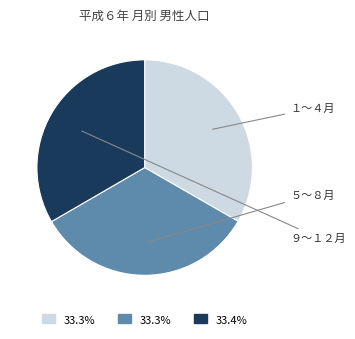

Is there any slice that represents more than half of the pie?

No